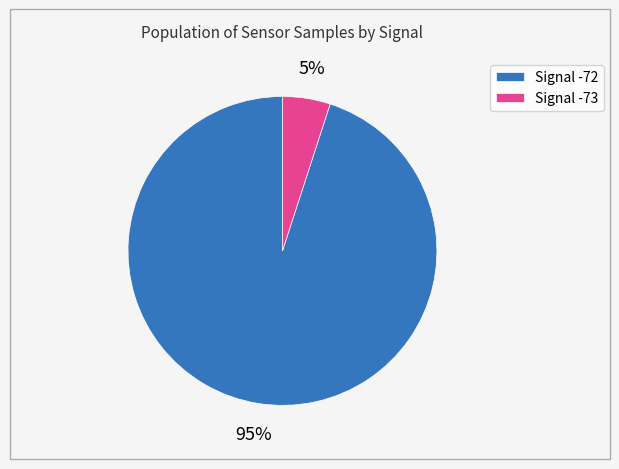

Which has a higher value, Signal -73 or Signal -72?

Signal -72